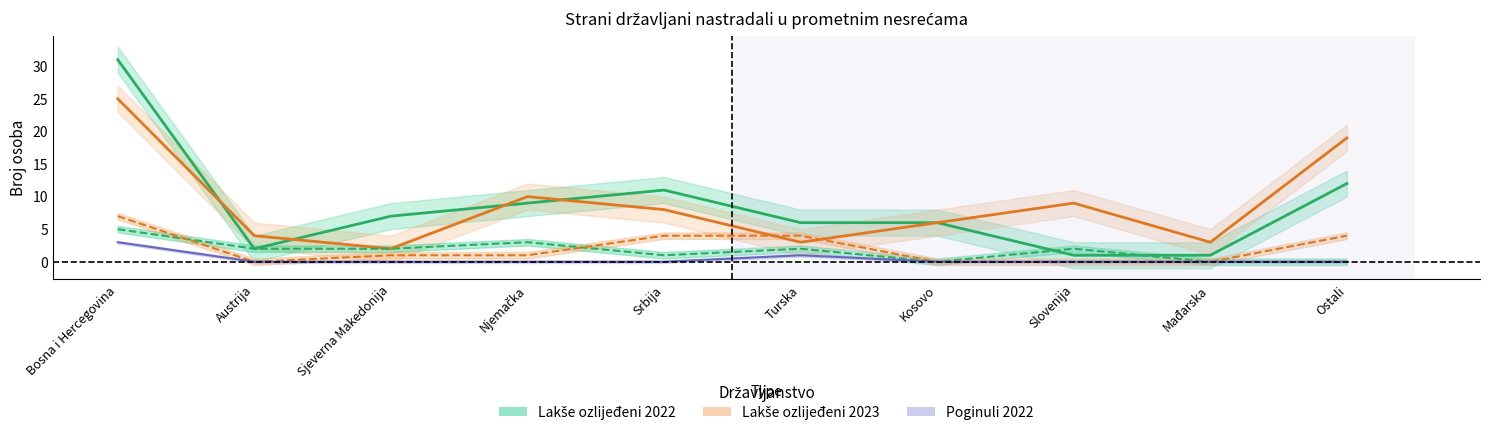

What is the difference between the maximum and second lowest values in the Poginuli 2022 series?

3